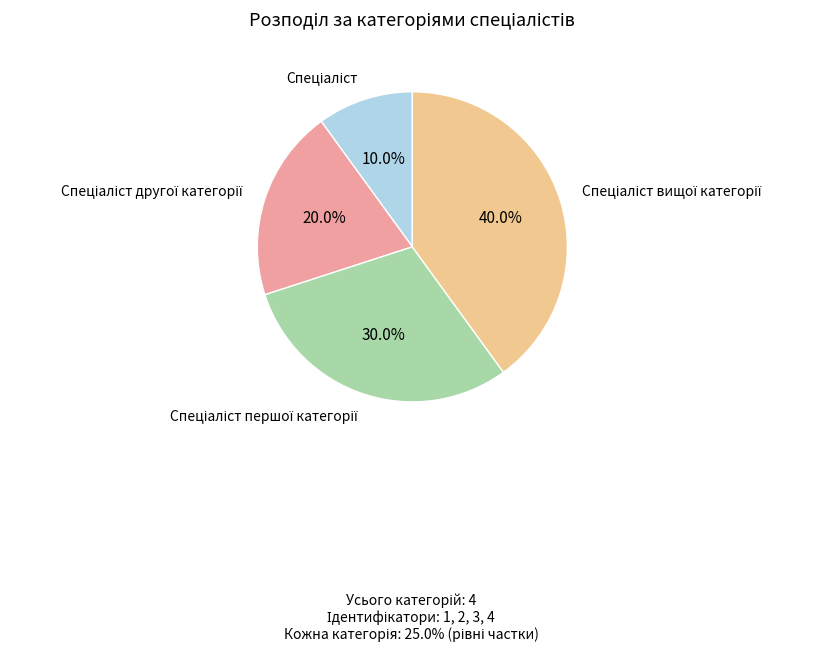

Does any single category account for the majority?

No